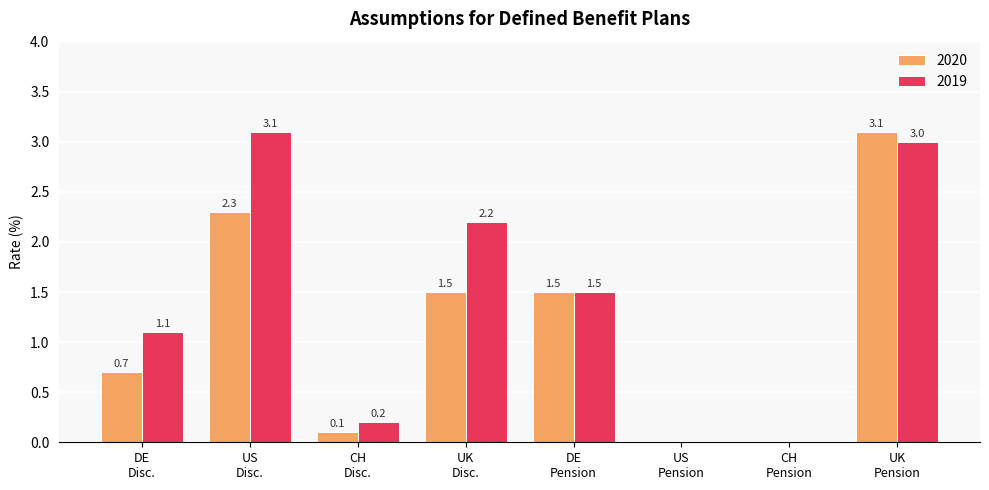

What is the sum of all 2020 values?

9.2